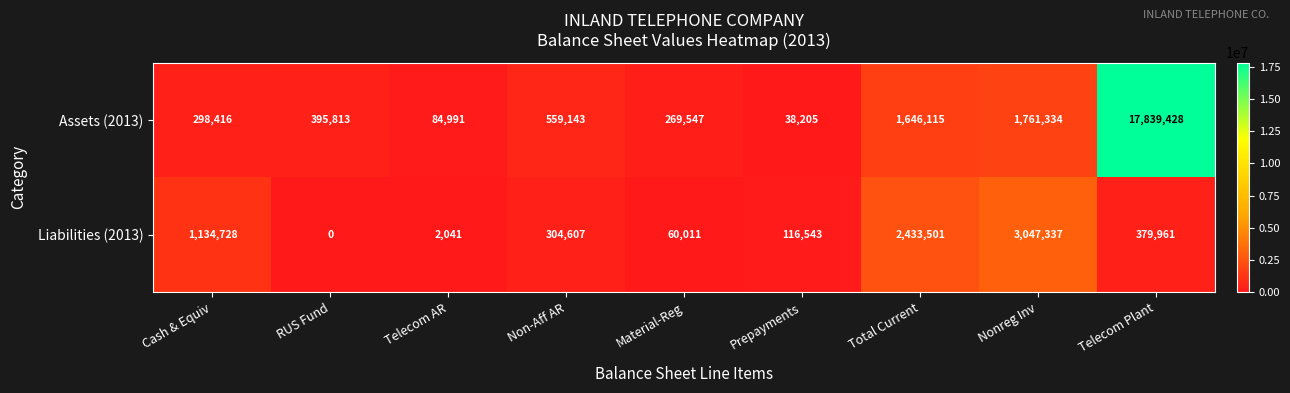

Which series has the largest total across all categories?

Assets (2013)